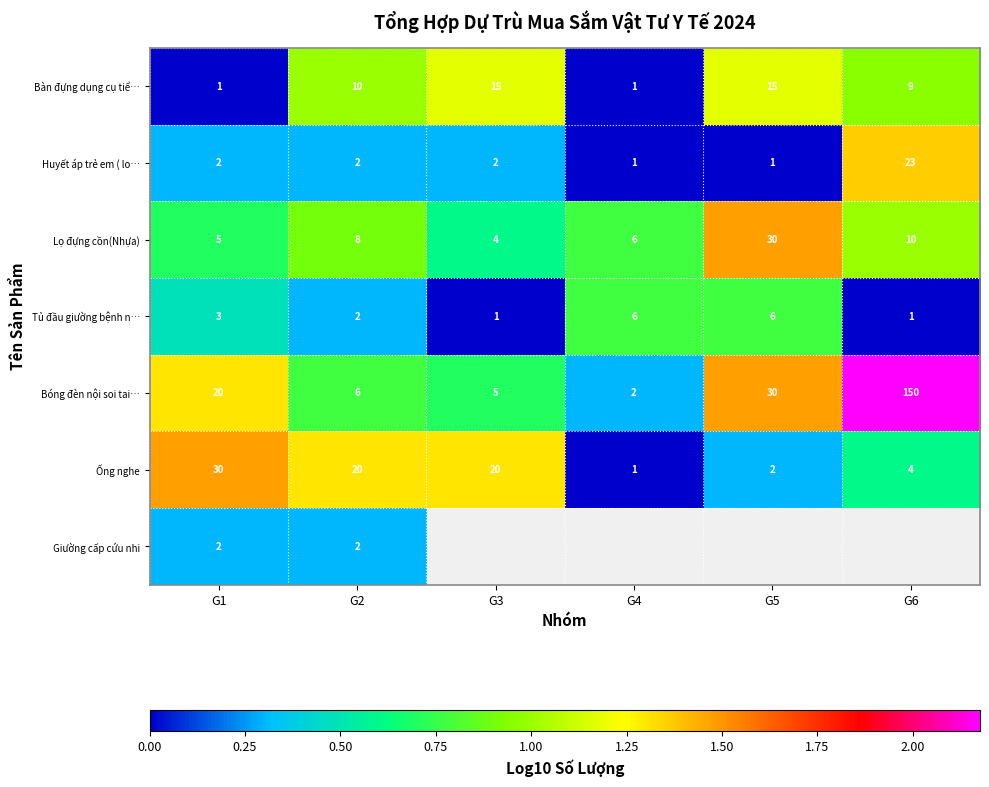

What value does the Ống nghe series have at G1, to the nearest 10?

30